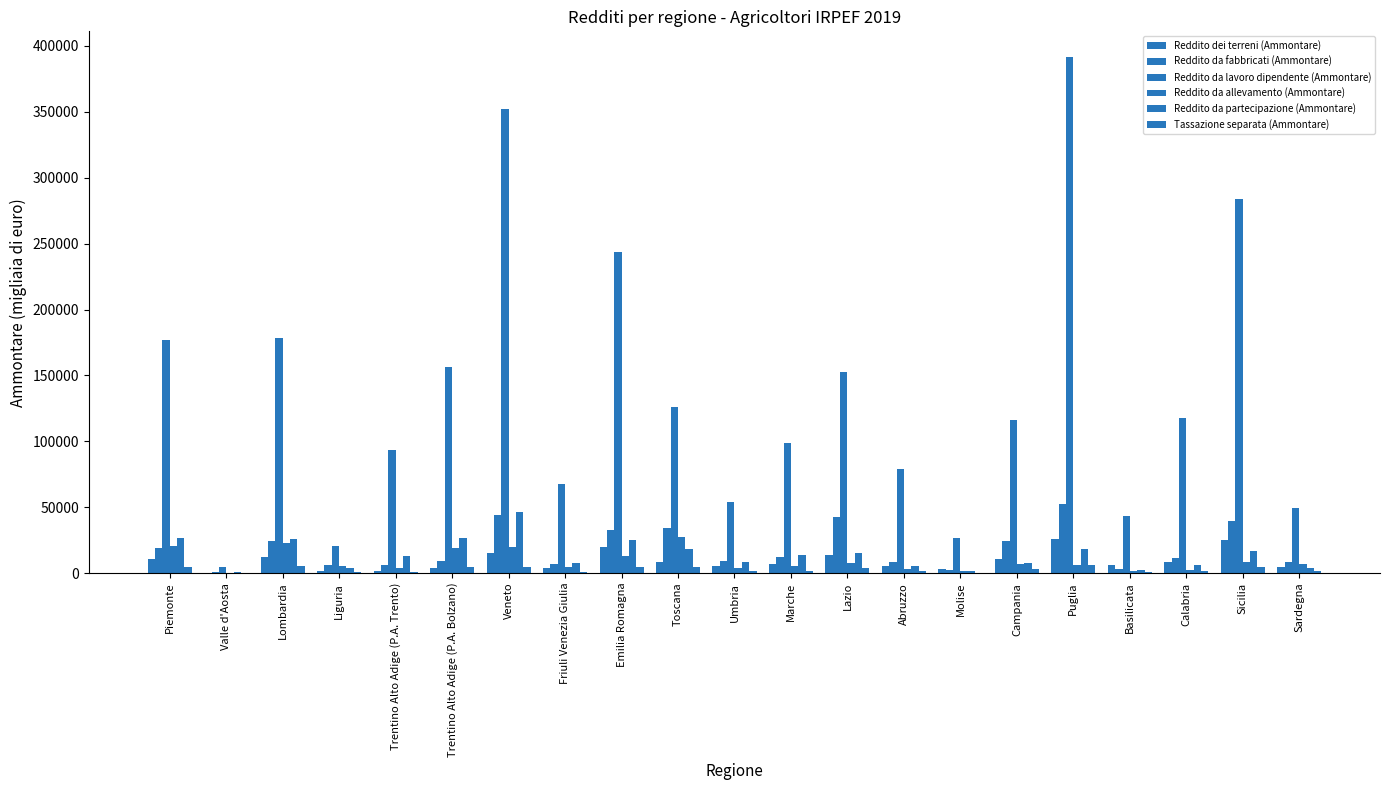

What is the value of the Reddito da fabbricati (Ammontare) bar at the 17th from the left?

52147